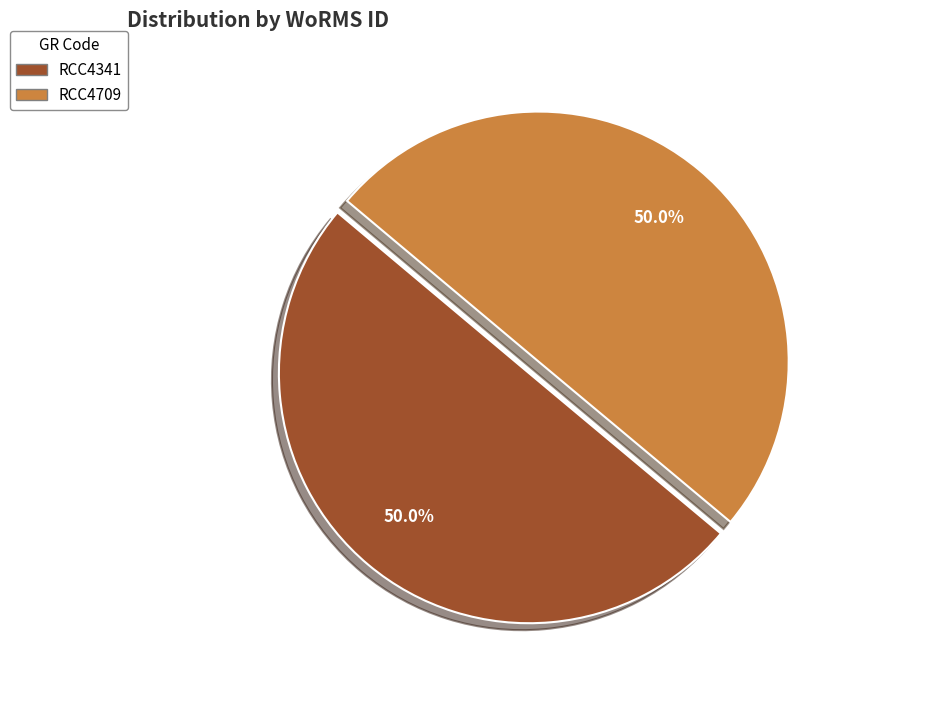

To the nearest percent, what portion does RCC4709 represent?

50%